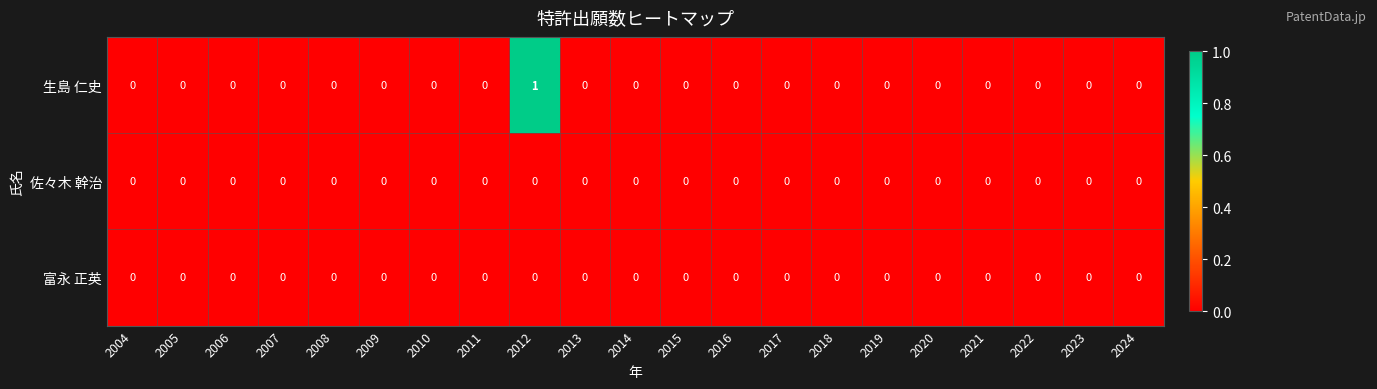

The 富永 正英 series shows 0 at 2024. True or false?

True